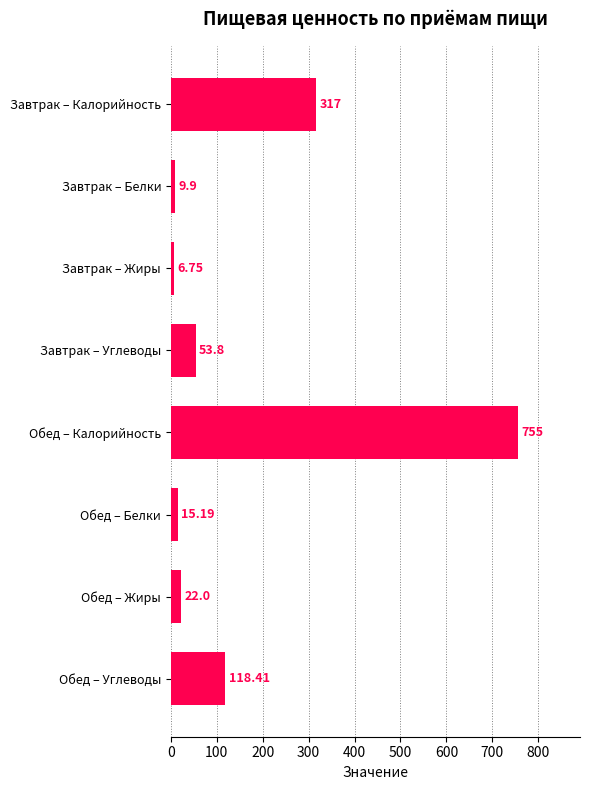

At which category does the chart reach its peak across all series?

Обед – Калорийность